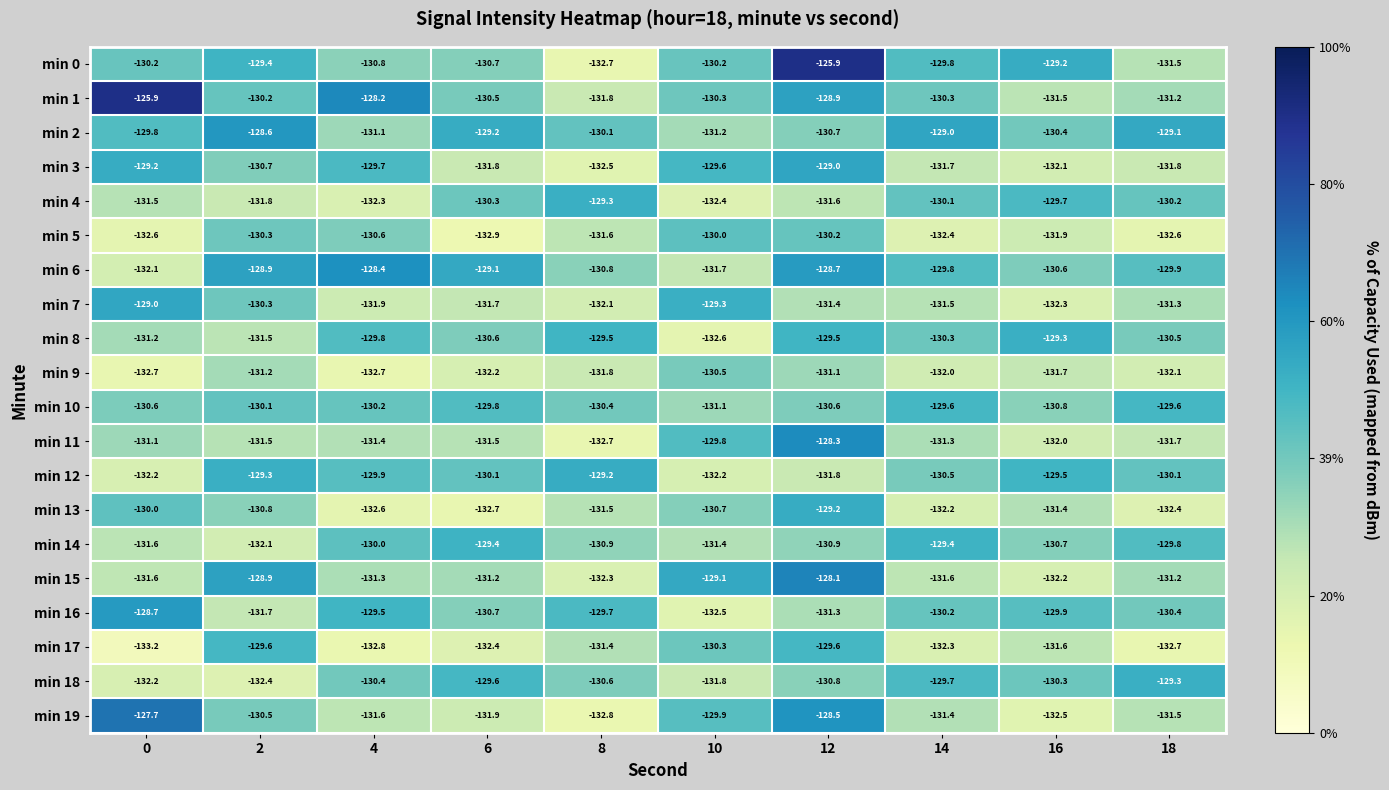

Which series has the largest total across all categories?

min 1